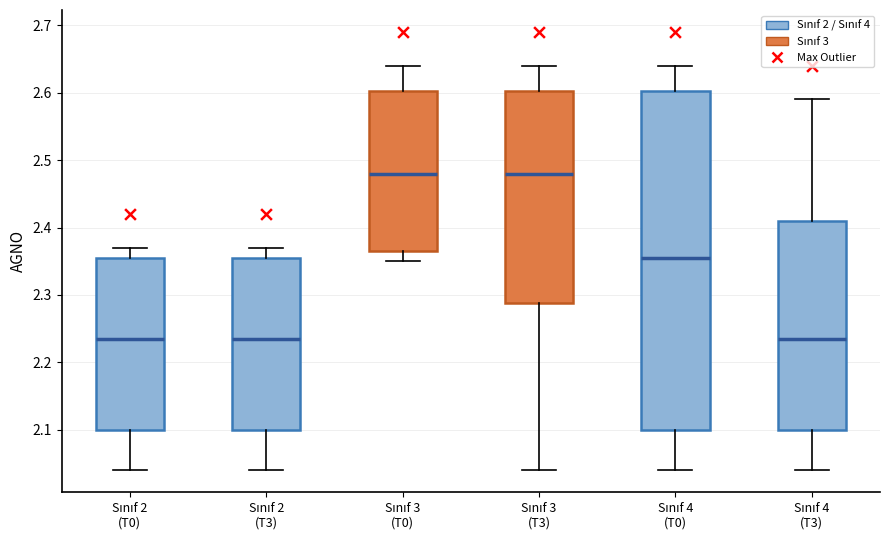

Which box is the tallest, from its lower edge to its upper edge?

Sınıf 4 (T0)